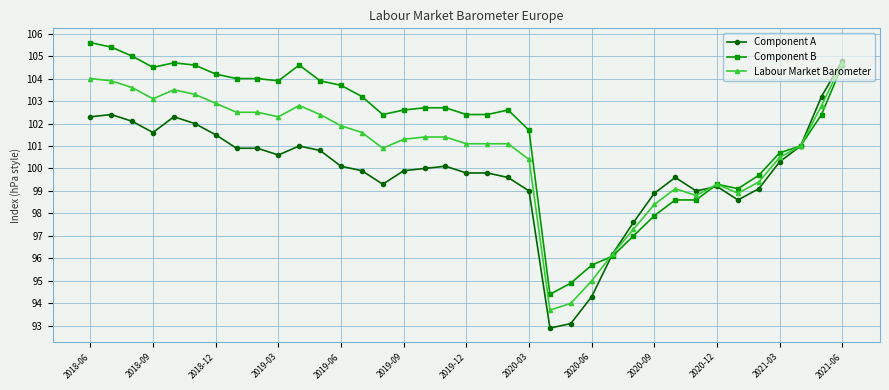

What is the value of the Component A point at the 17th from the left?

100.0